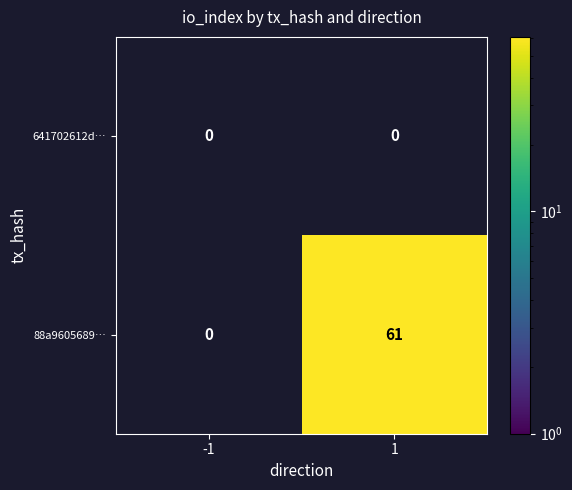

Is the value of 88a9605689… at -1 greater than the value of 641702612d… at 1?

No